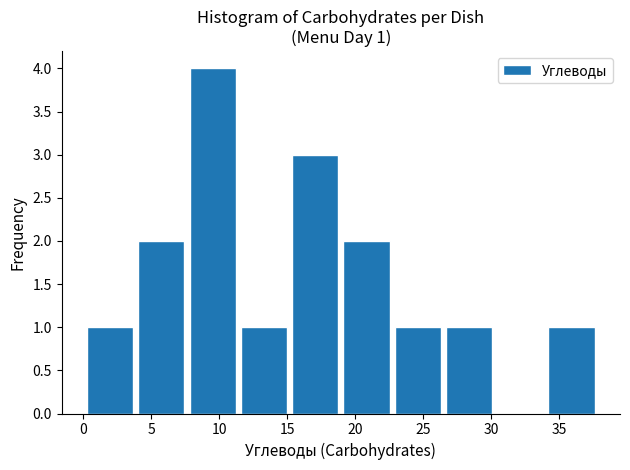

Over which range of the x-axis is the bar tallest?

7.5 to 11.5